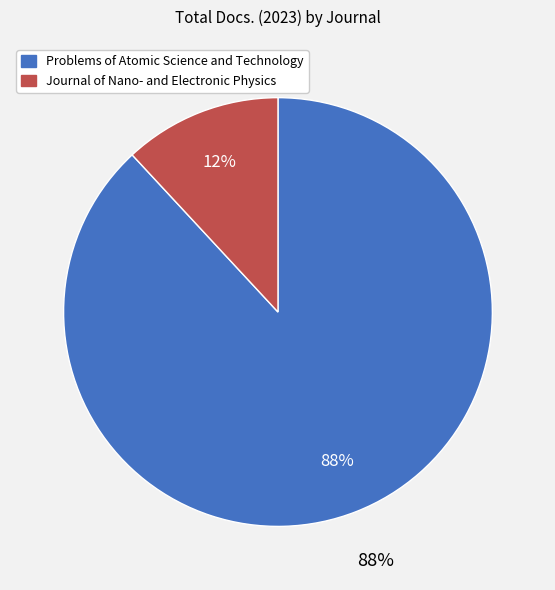

Approximately how many times larger is the value at Problems of Atomic Science and Technology compared to Journal of Nano- and Electronic Physics?

7.4